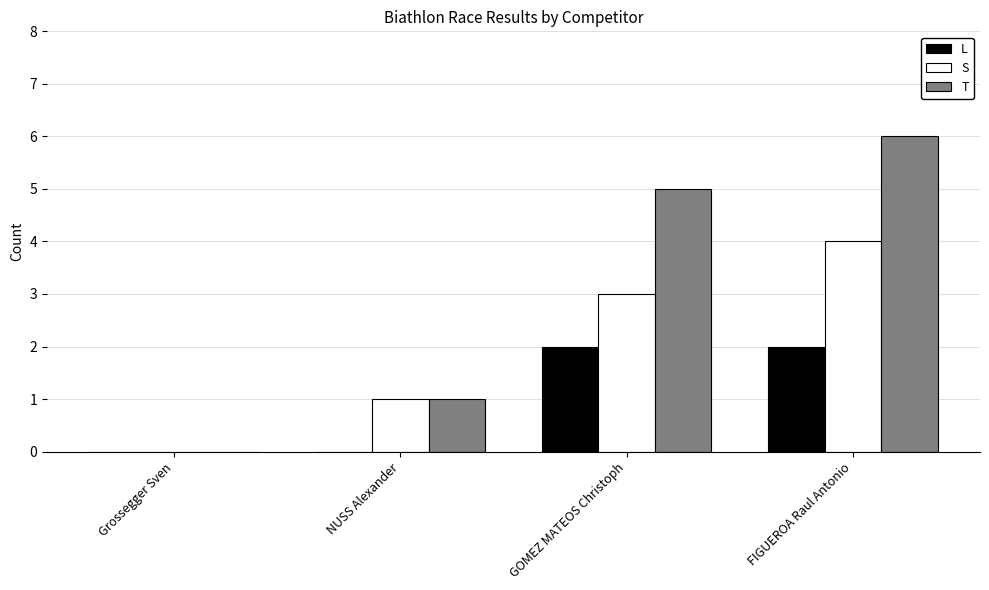

Does the chart contain stacked bars?

No